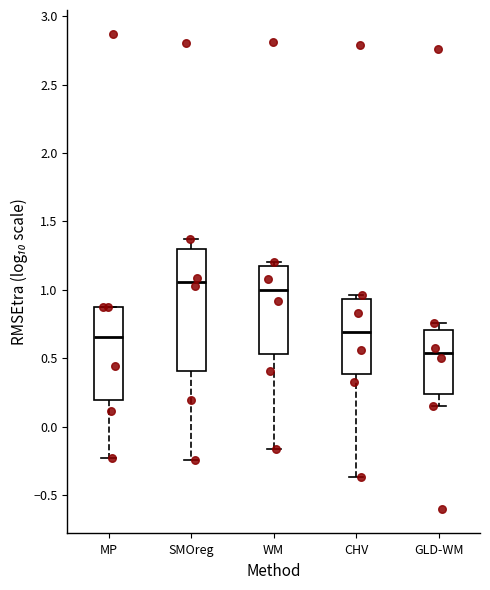

Which box is the tallest, from its lower edge to its upper edge?

SMOreg